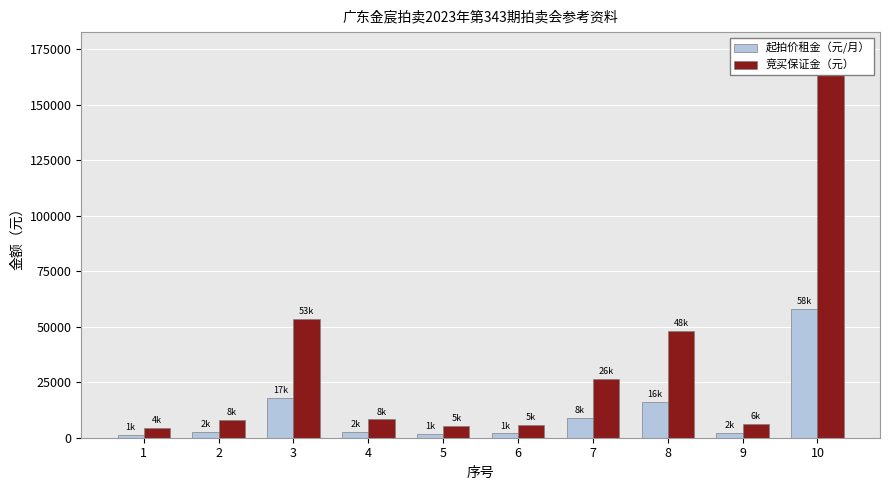

Reading left to right, list all the values displayed in this chart.

起拍价租金（元/月）: 1=1416	2=2640	3=17880	4=2760	5=1725	6=1944	7=8800	8=16038	9=2100	10=58000
竞买保证金（元）: 1=4300	2=8000	3=53700	4=8300	5=5200	6=5900	7=26400	8=48200	9=6300	10=174000